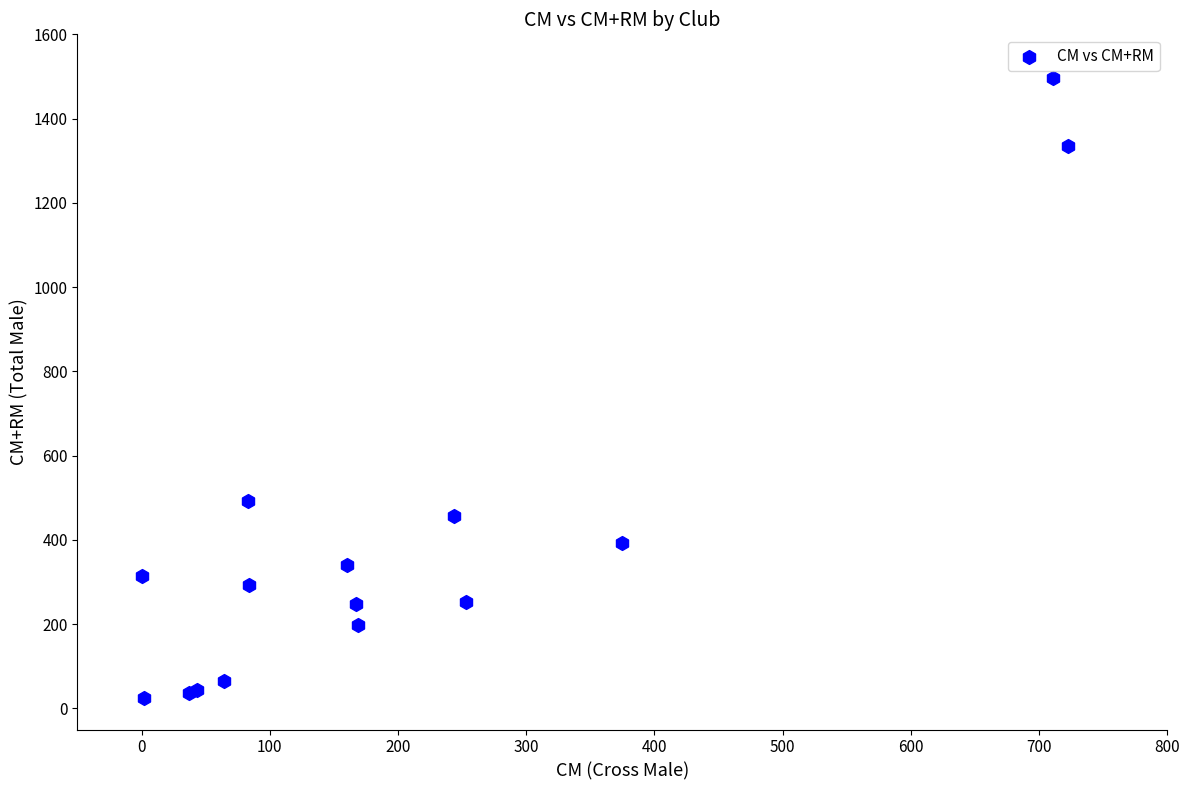

What Y value in the scatter plot is closest to 760?

492